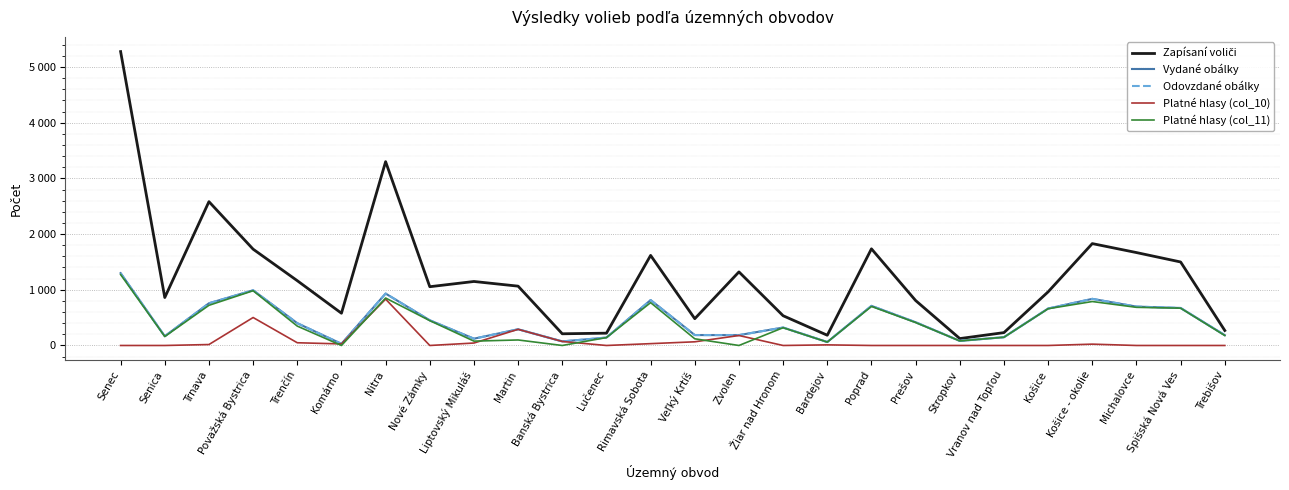

What is the difference between the highest and lowest values at Liptovský Mikuláš?

1105